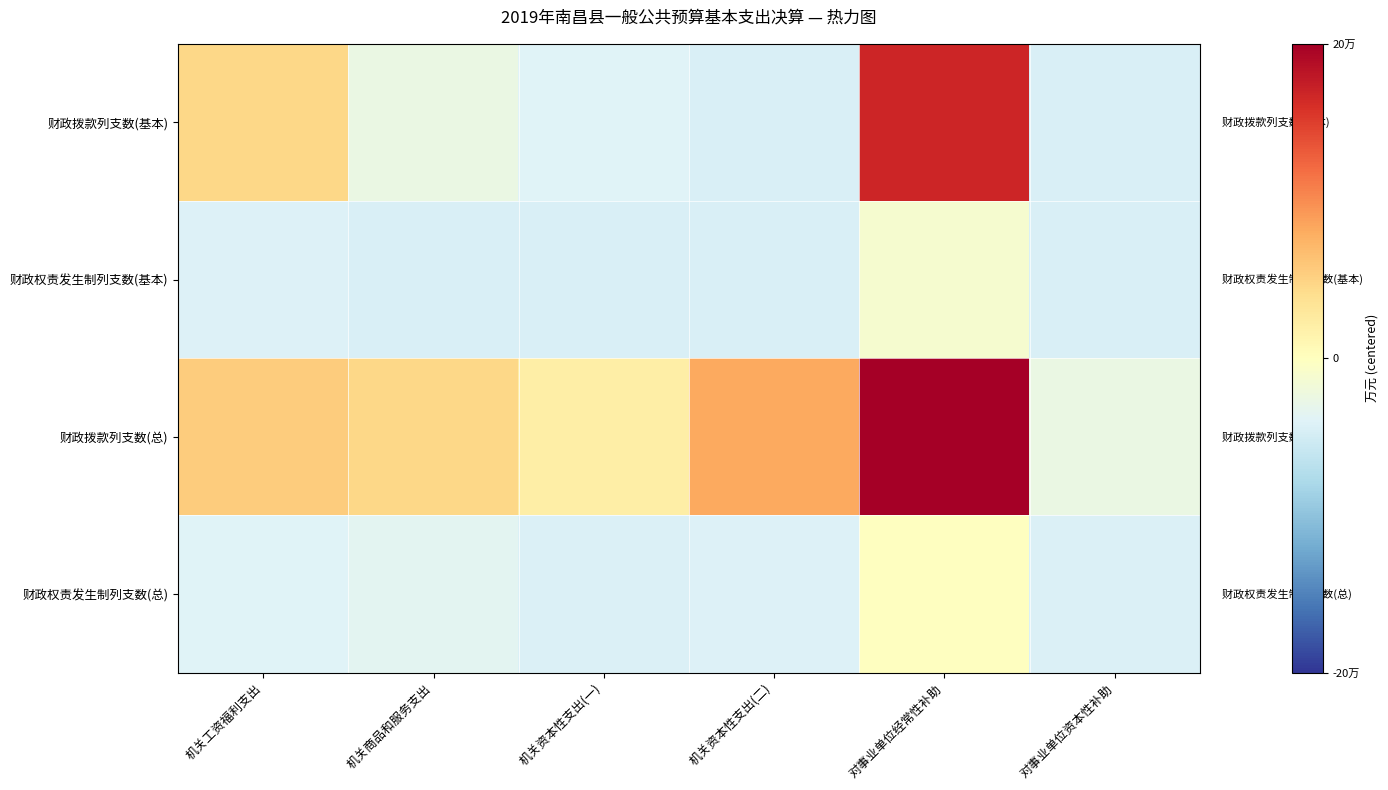

What is the spread (max minus min) of values at 机关商品和服务支出?

92521.0